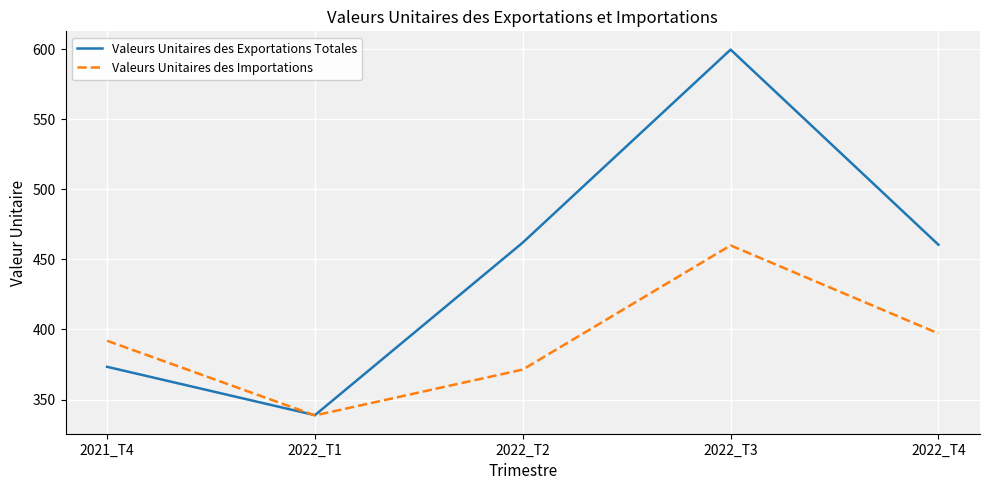

What is the sum of the Valeurs Unitaires des Importations values at 2022_T4 and 2021_T4?

789.1